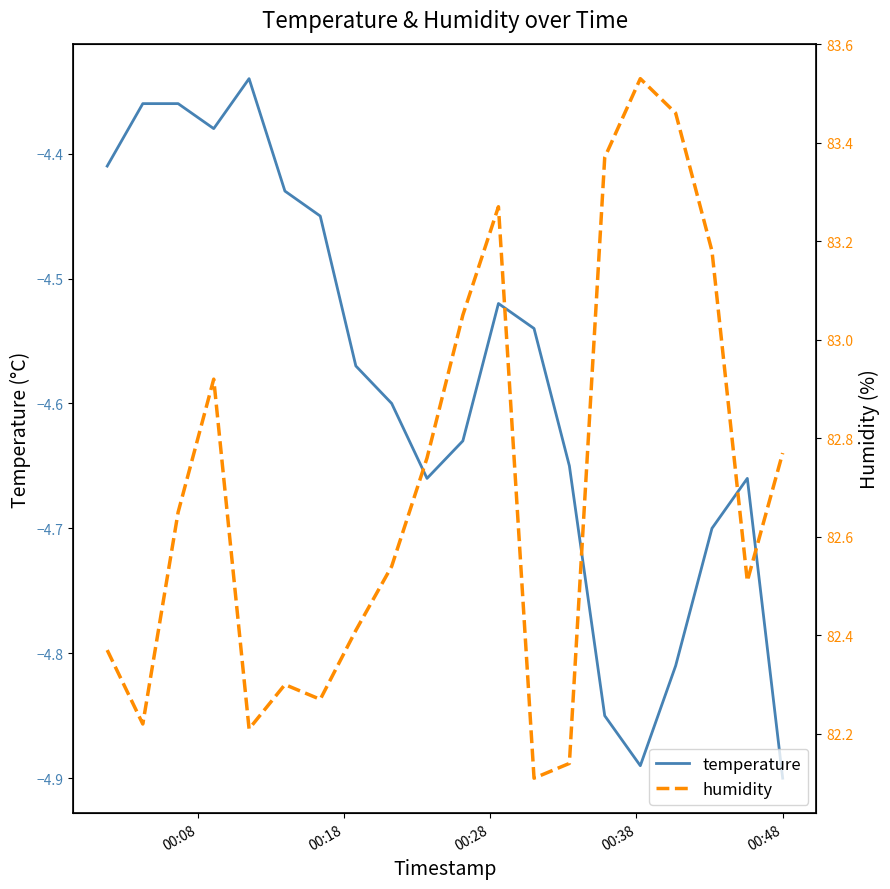

Which series has the widest spread of values?

humidity